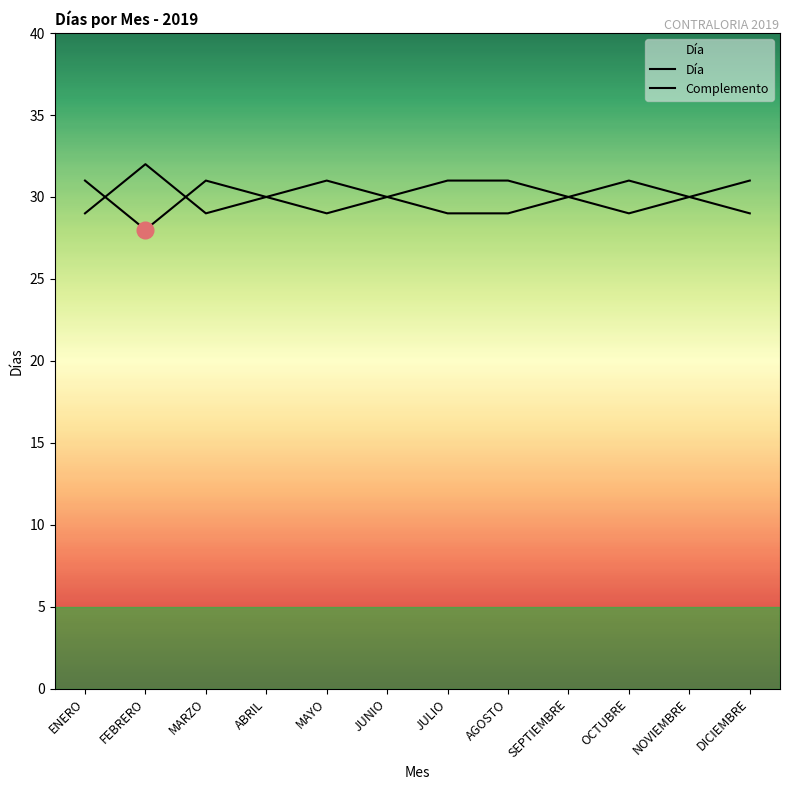

True or false: the data shows 31 at MARZO.

True